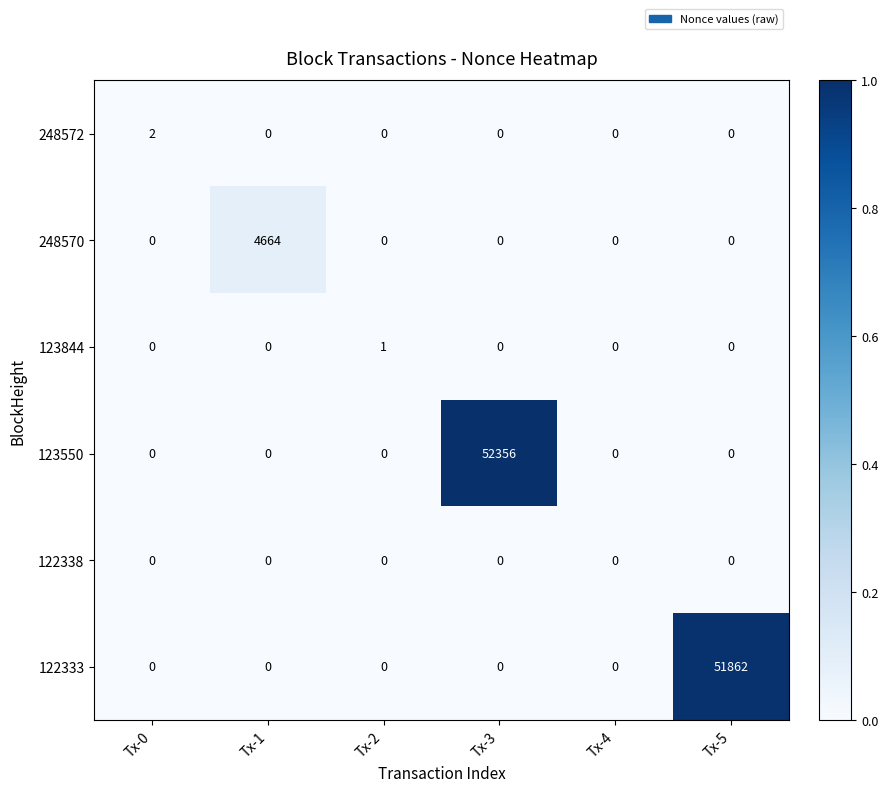

The value of 248570 at Tx-2 is 1947. True or false?

False